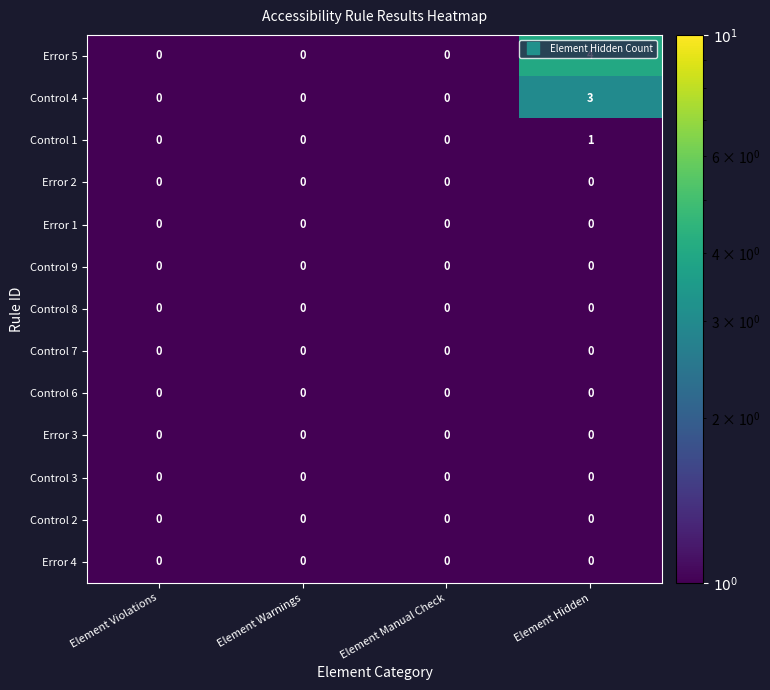

The Error 5 series shows 2 at Element Manual Check. True or false?

False